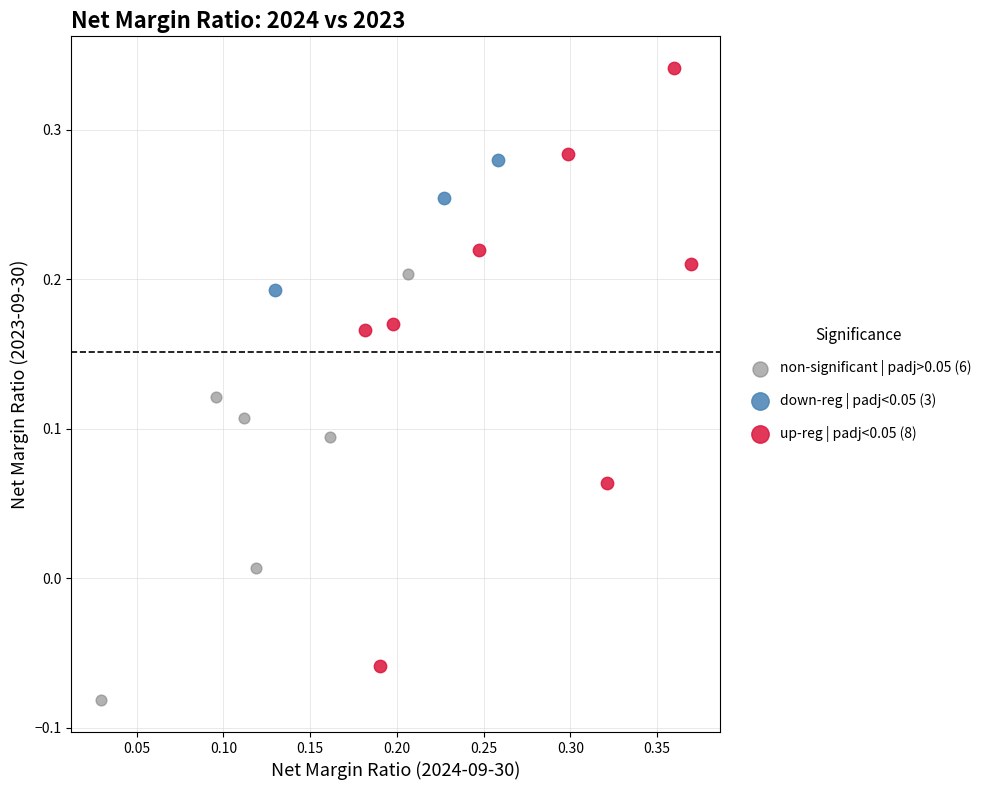

What are all the series names shown in the legend?

non-significant | padj>0.05 (6), down-reg | padj<0.05 (3), up-reg | padj<0.05 (8)